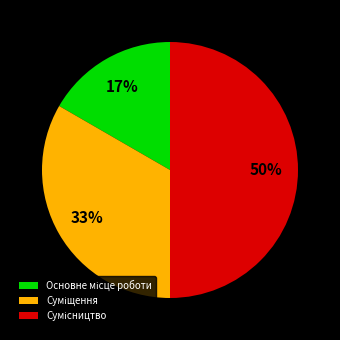

To the nearest percent, what is the average slice percentage?

33%